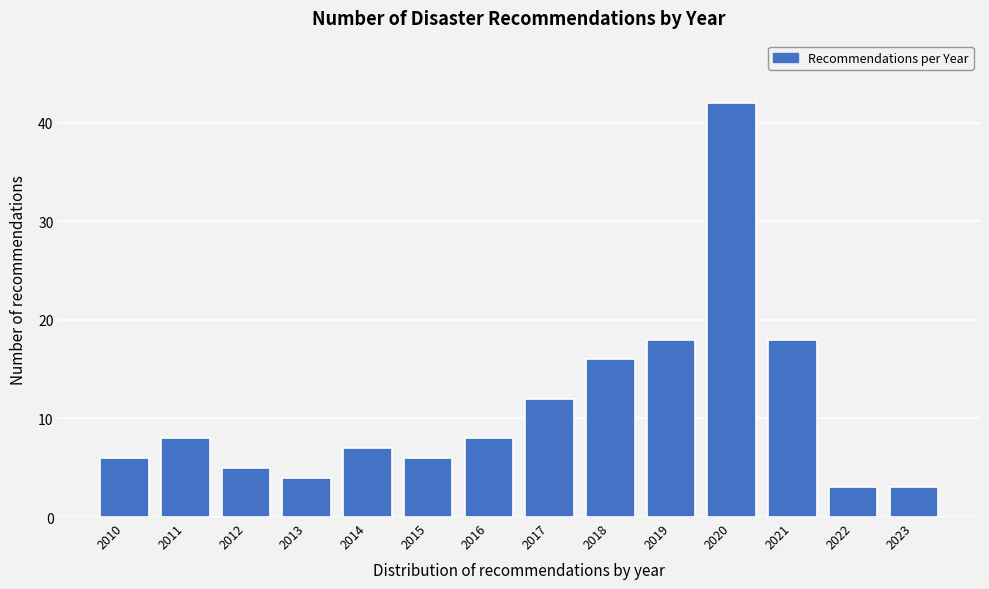

Reading right to left, extract all data points from this chart.

3	3	18	42	18	16	12	8	6	7	4	5	8	6